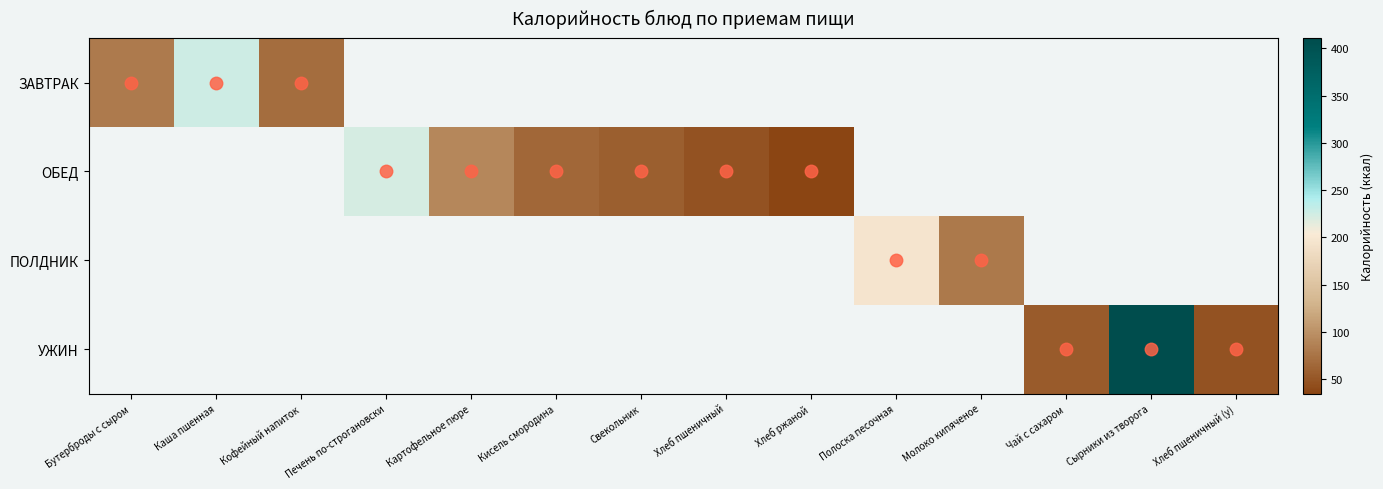

How many positive values does the УЖИН series have?

3